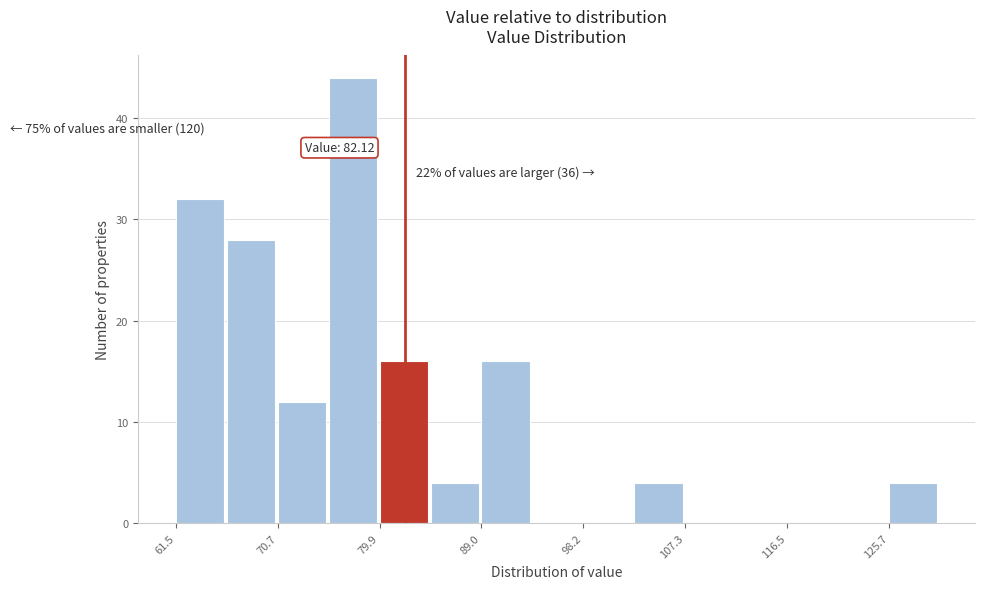

Which range on the x-axis has the tallest bar?

75 to 80